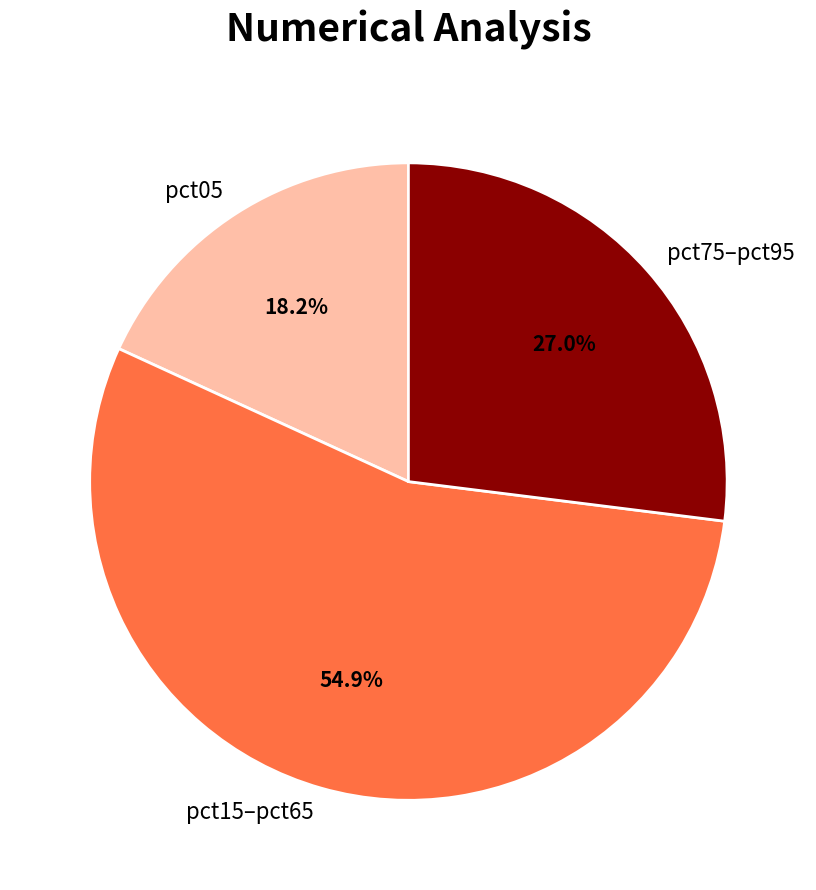

Does pct05 account for over 50% of the chart?

No